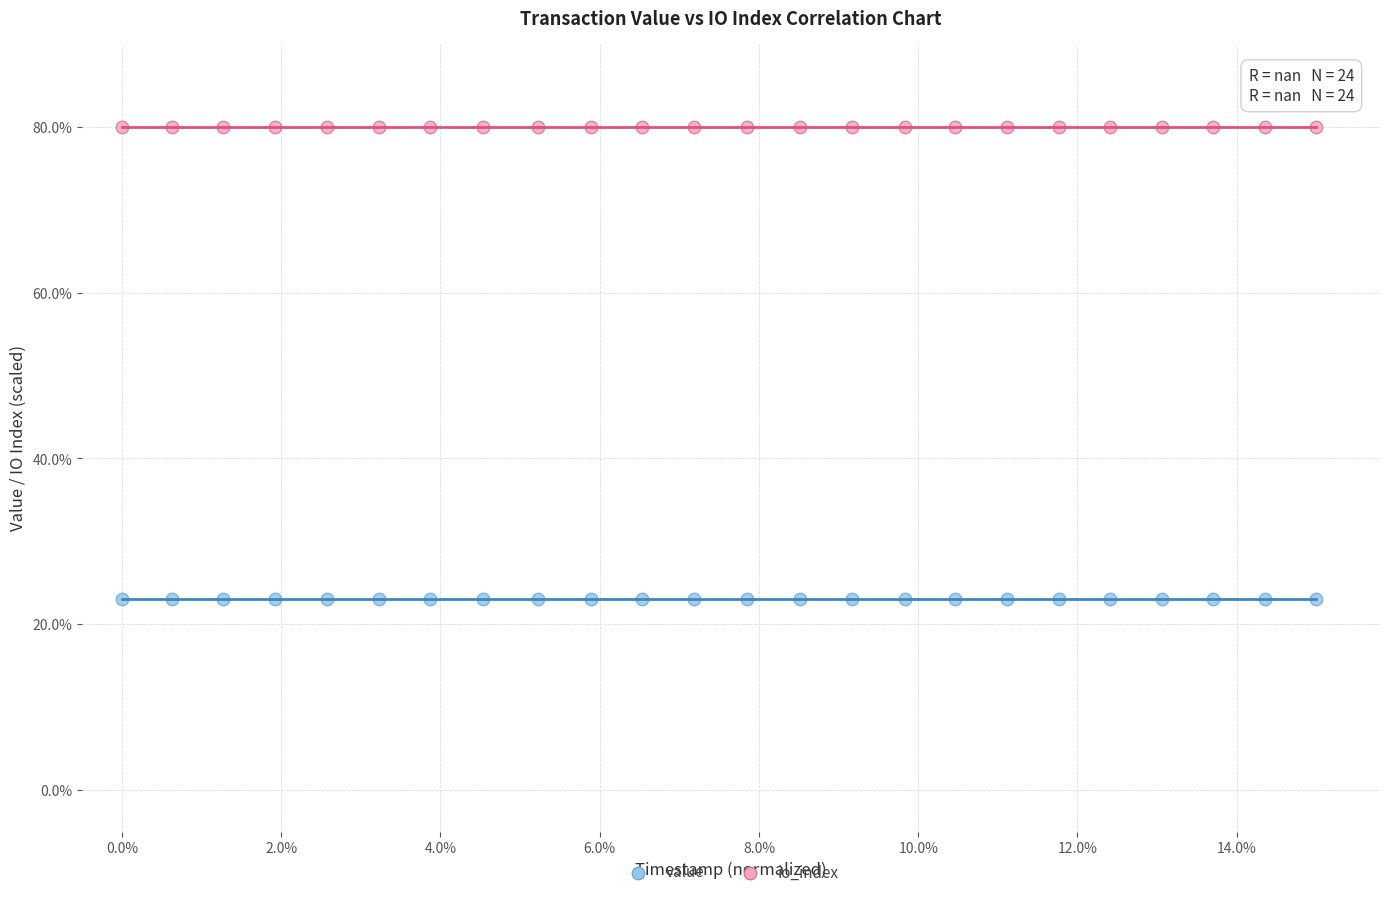

Which series contains the lowest Y value?

value